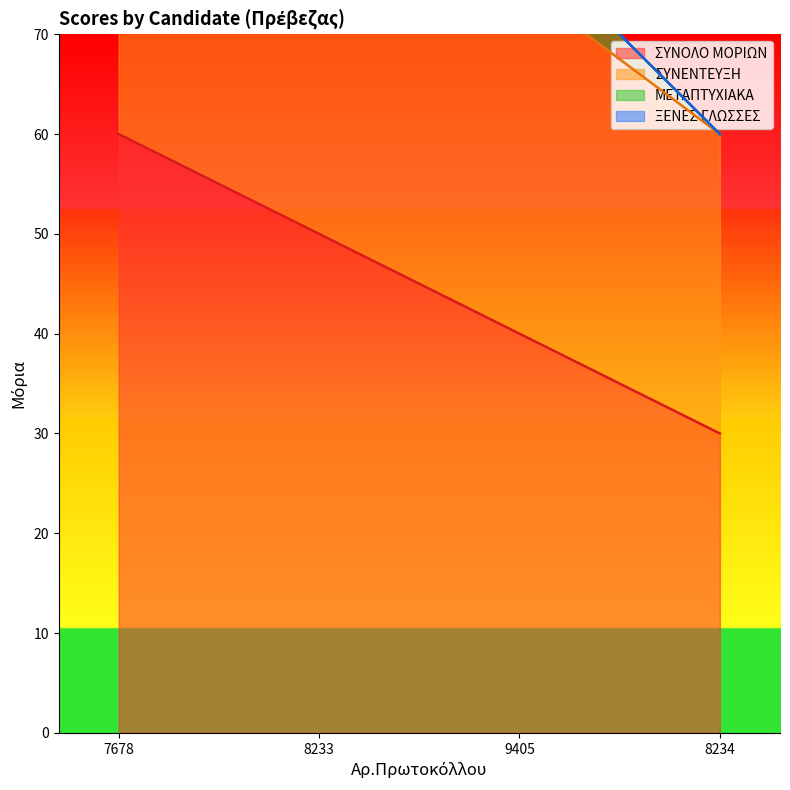

At which category is the sum across all series the highest?

7678